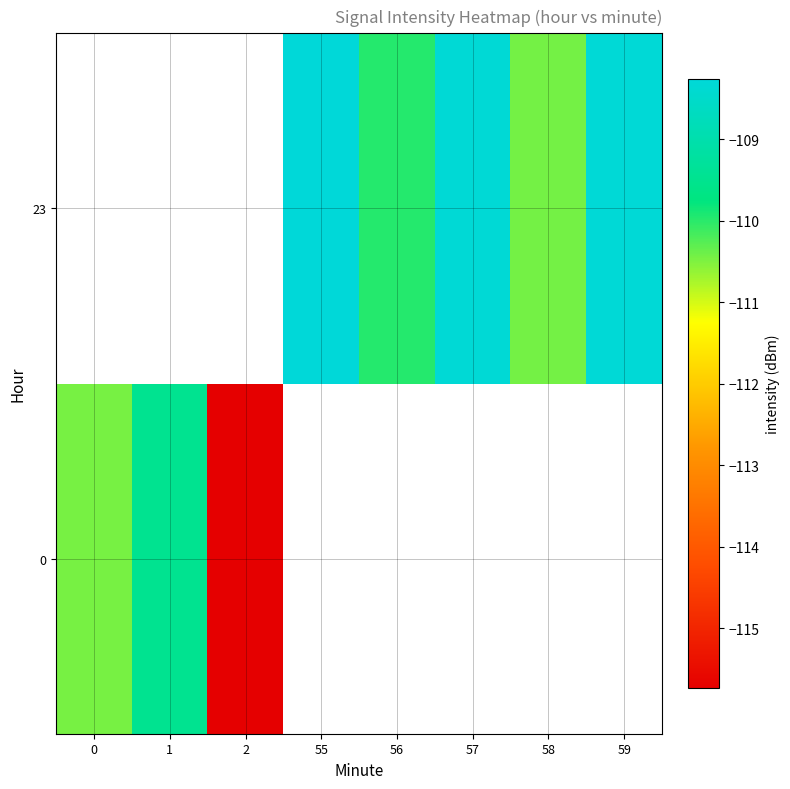

Which has a higher value, 2 or 58?

58